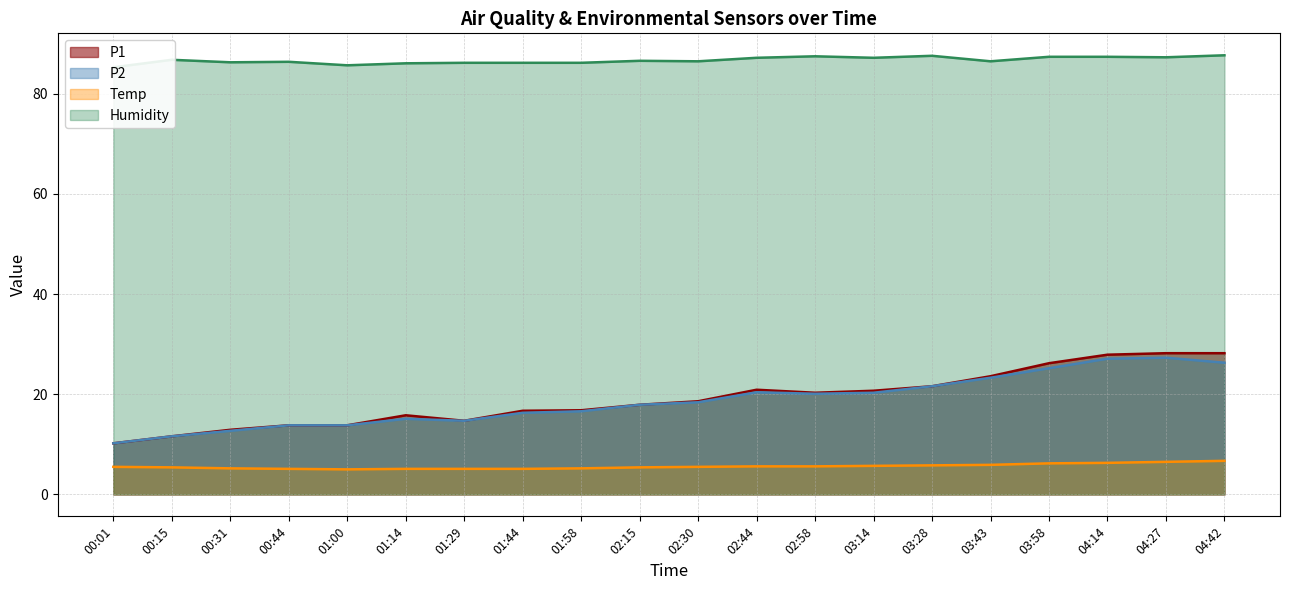

Rank the series by their maximum value, from lowest to highest.

Temp, P2, P1, Humidity